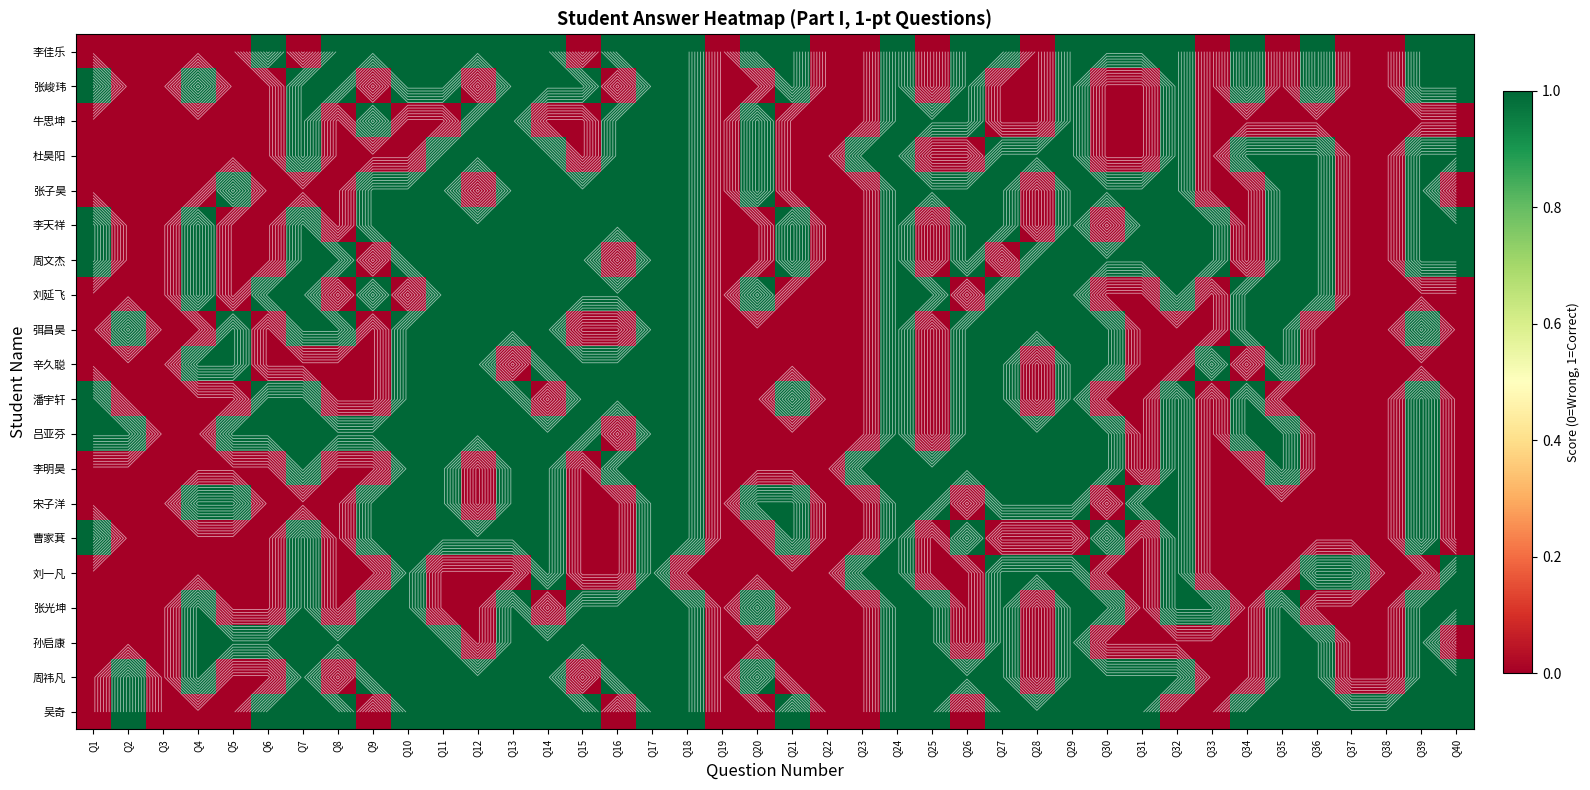

What is the total value across all series at Q25?

9